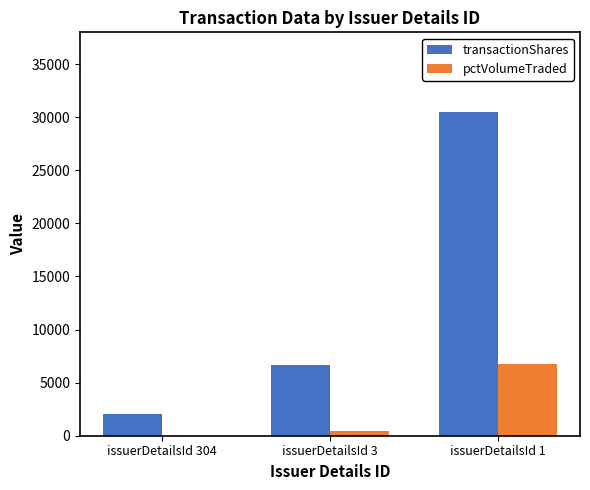

Between issuerDetailsId 3 and issuerDetailsId 1, which series saw the biggest shift?

transactionShares